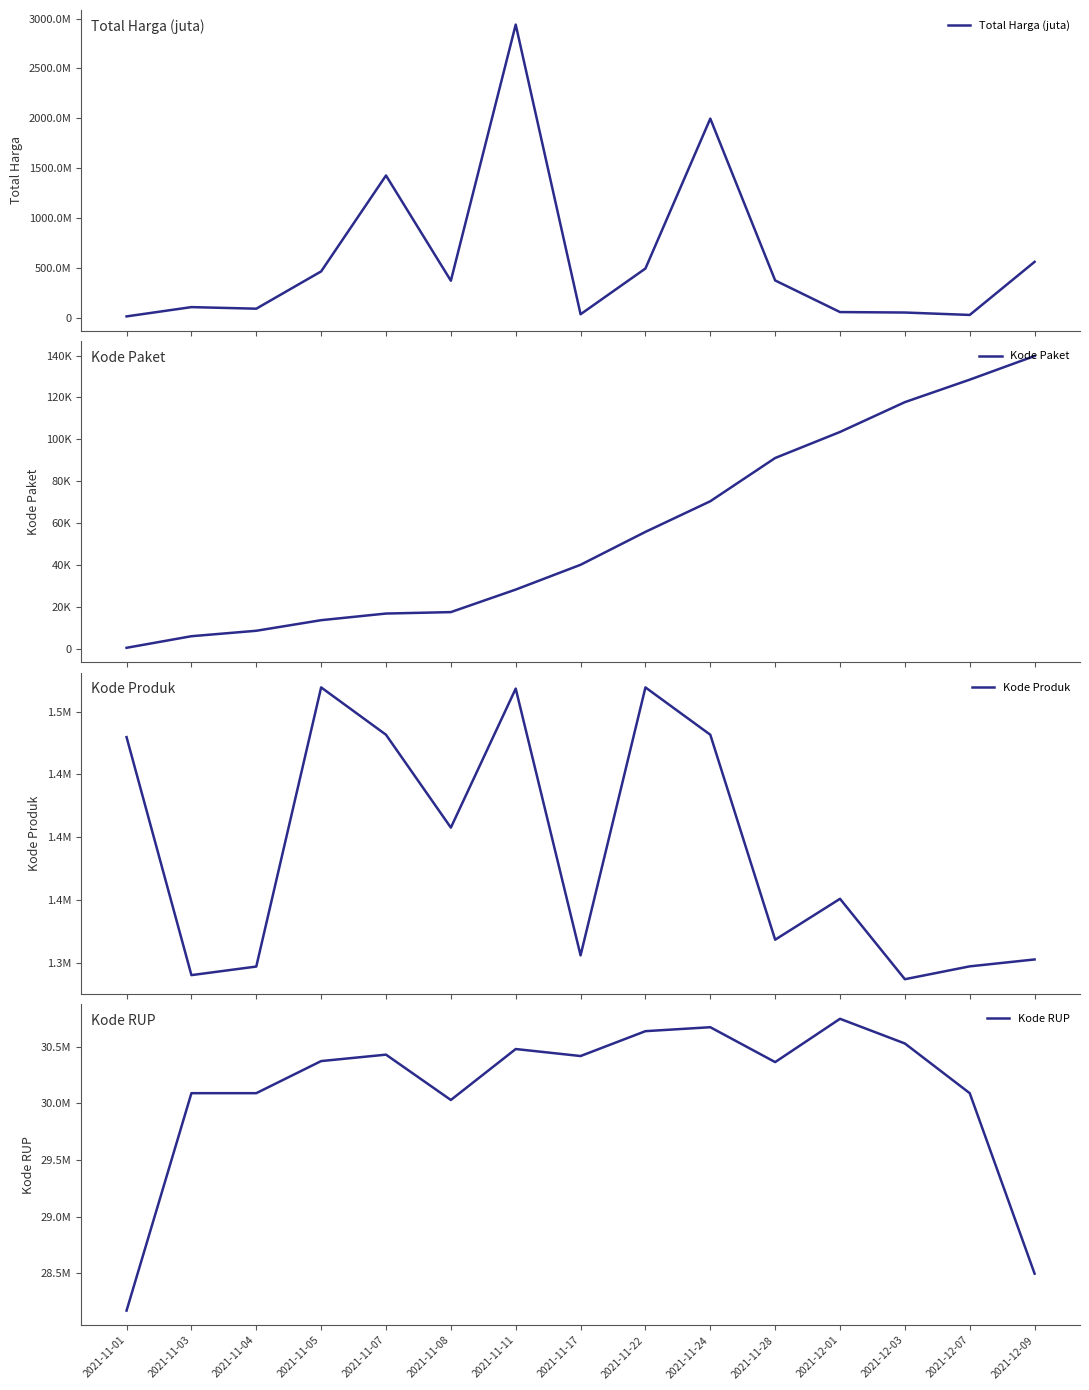

What is the total value across all series at 2021-12-01?

88352358